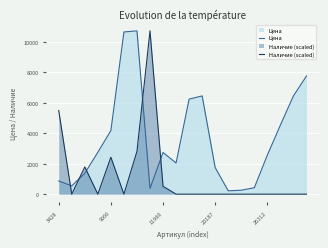

What is the sum of all Цена values?

72807.0